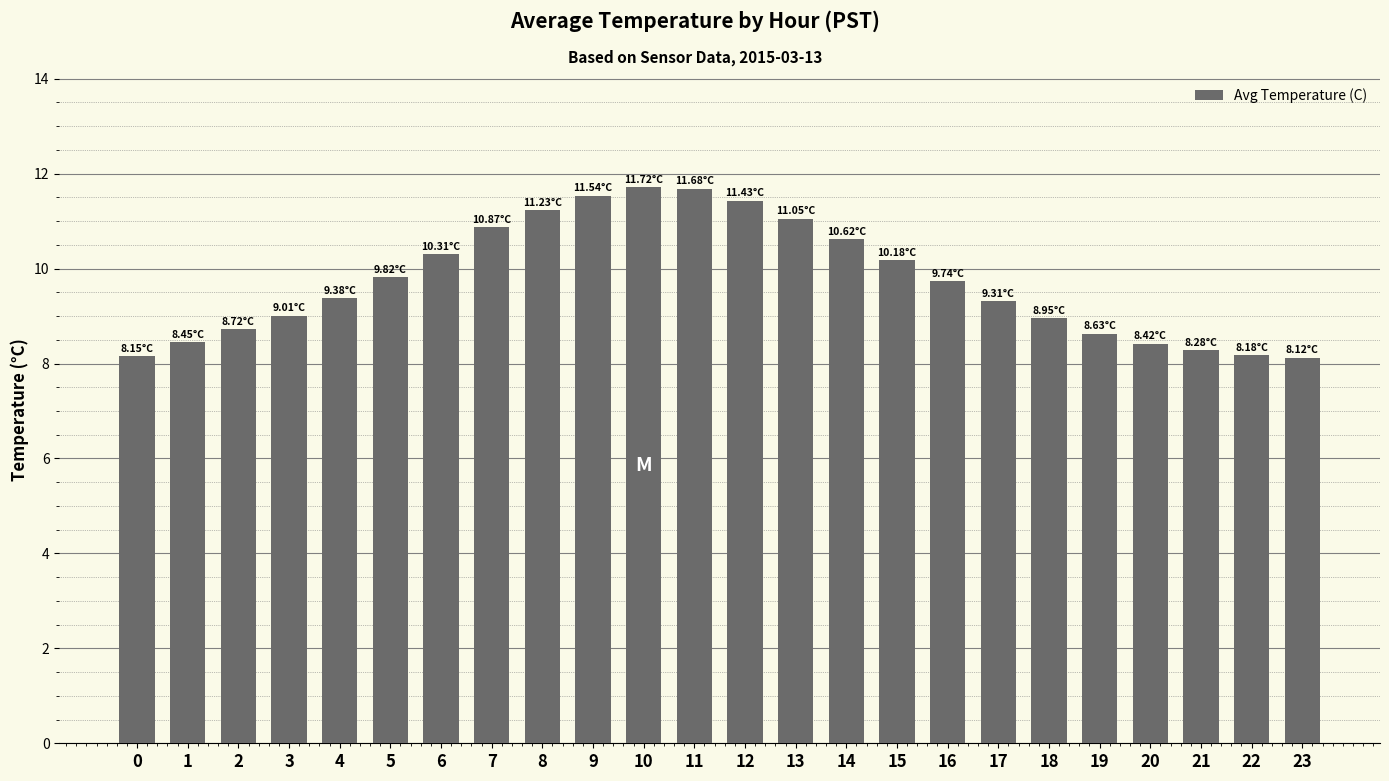

What is the change in value from 2 to 21?

-0.4